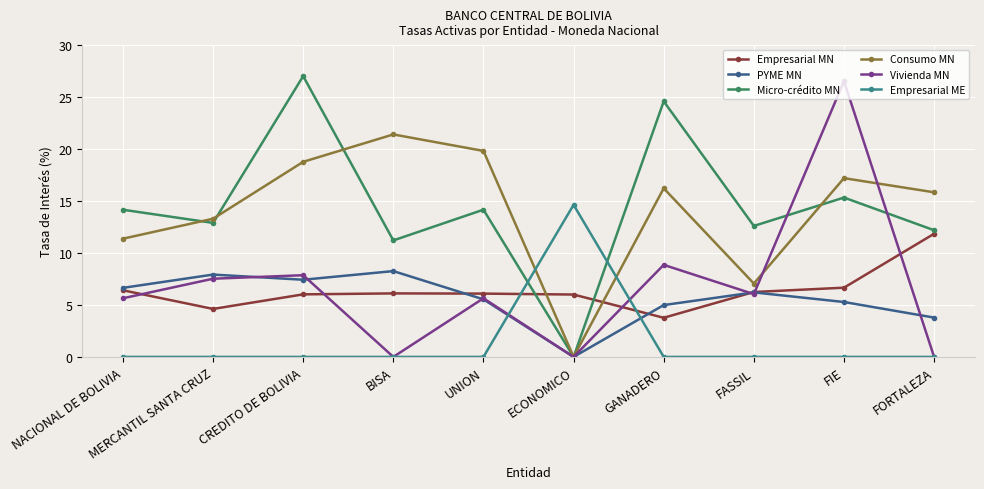

In Empresarial MN, how many points are higher than both neighbors (excluding endpoints)?

1